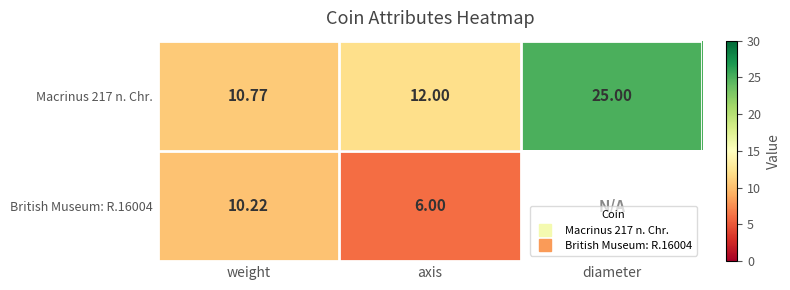

Is it true that British Museum: R.16004 equals 6.3 at weight?

False